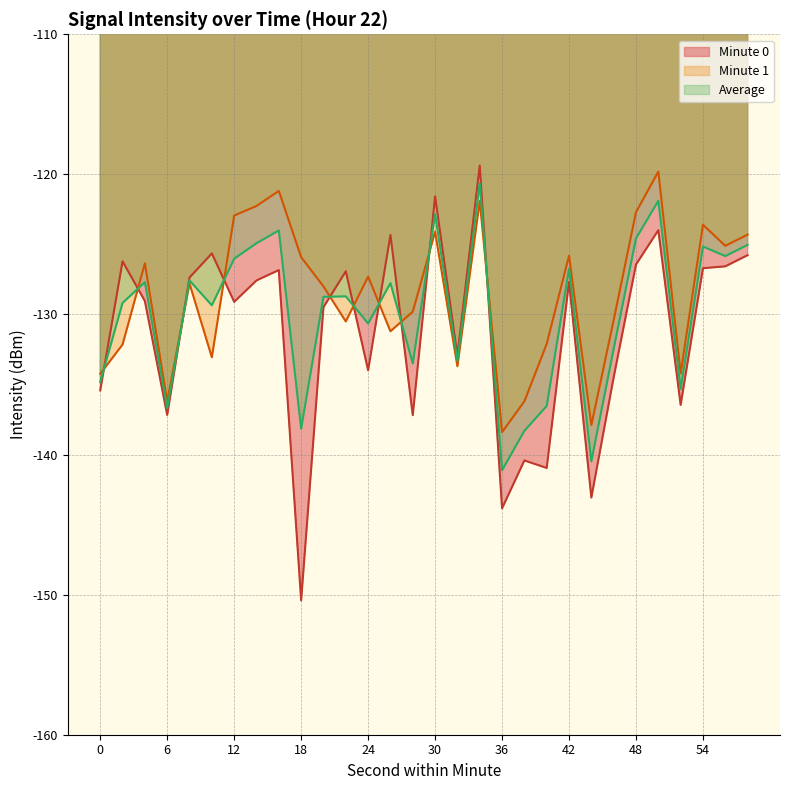

True or false: the data shows -75.7 at 28.

False